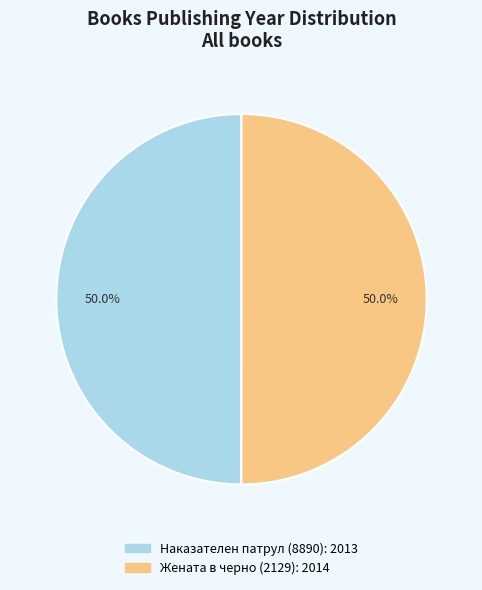

To the nearest percent, what percentage of the pie is Жената в черно (2129)?

50%